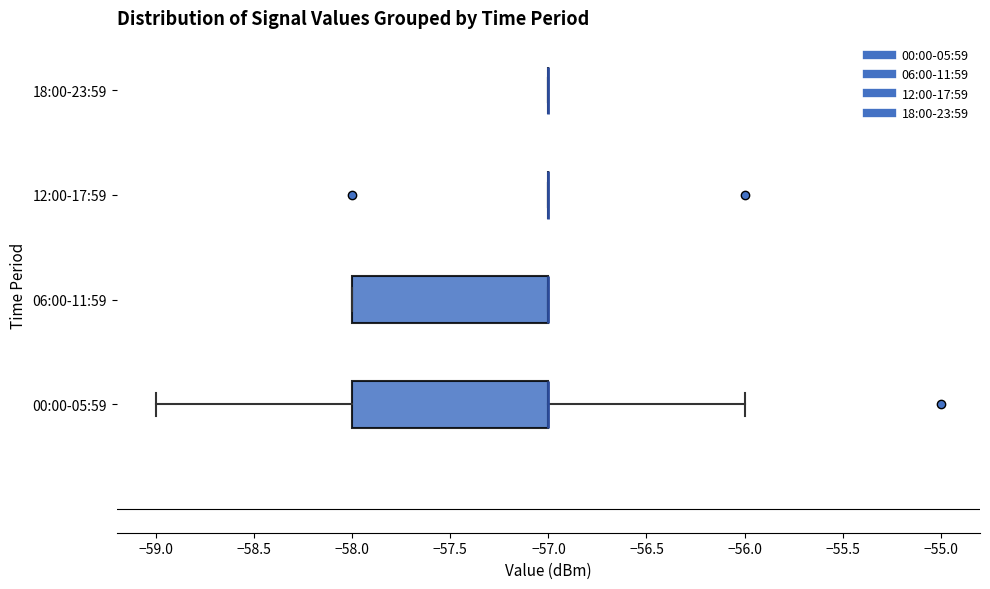

Reading bottom to top, read every box against the x-axis: the position of its median line, the range the box covers, and the ends of its whiskers. The values are not printed on the chart, so give them approximately, as read against the axis.

00:00-05:59: median -57 (drawn on the box's right edge), box -58 to -57, whiskers -59 to -56
06:00-11:59: median -57 (drawn on the box's right edge), box -58 to -57, whiskers -58 to -57
12:00-17:59: box collapsed to a line at -57, whiskers -57 to -57
18:00-23:59: box collapsed to a line at -57, whiskers -57 to -57